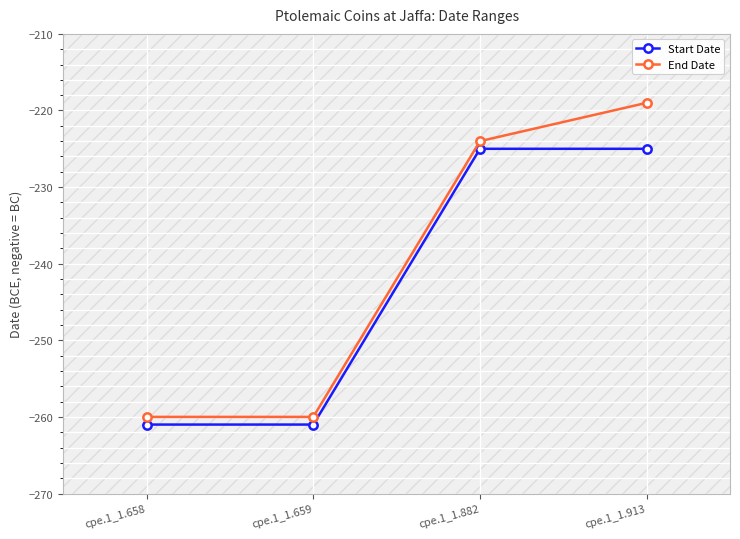

At which category is the sum across all series the highest?

cpe.1_1.913